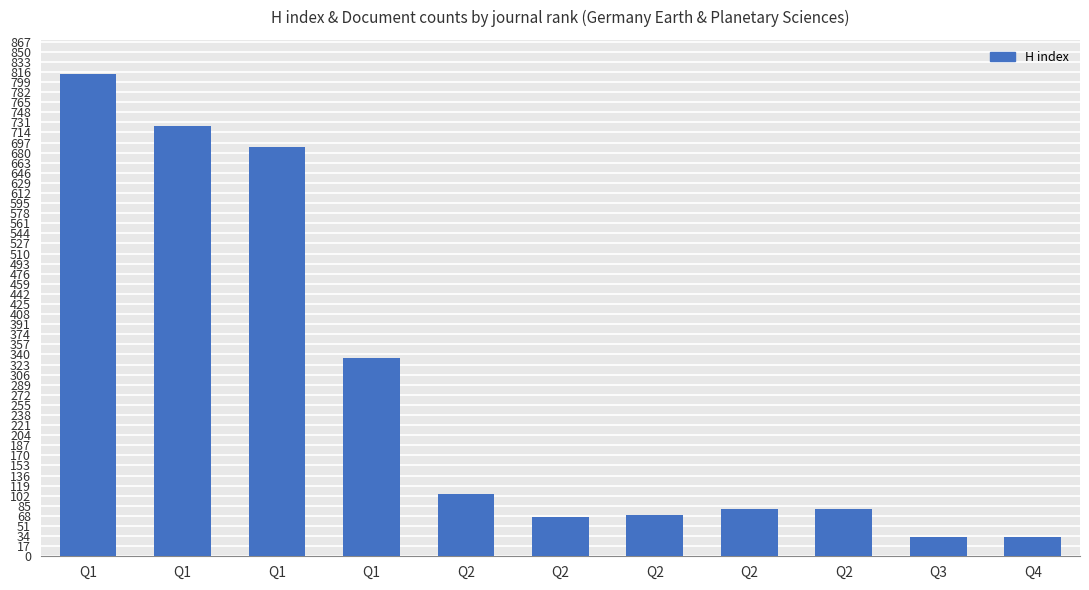

What is the value of the 6th bar from the left?

105